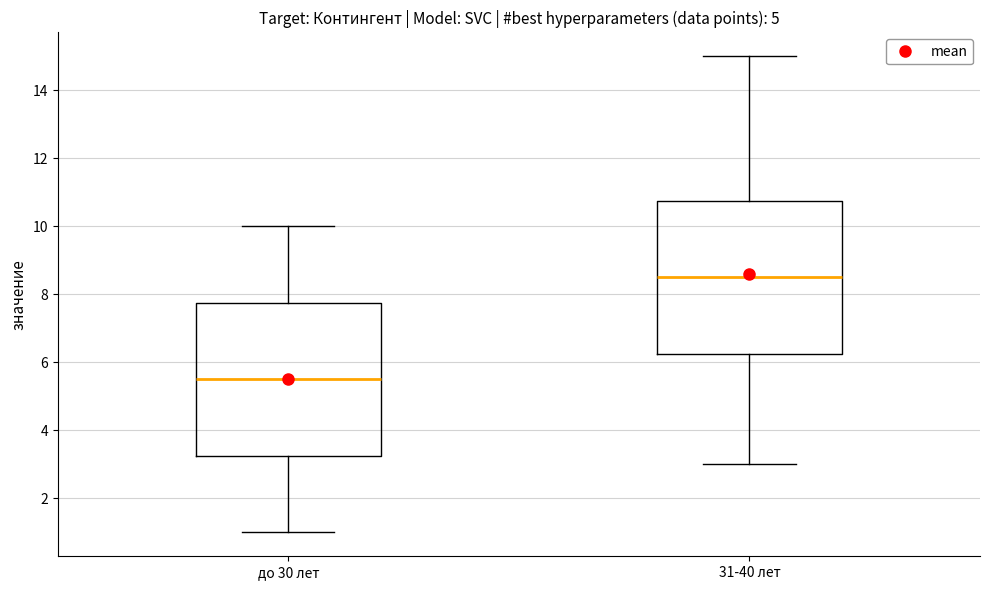

Where is the upper edge of the box for до 30 лет on the y-axis? The values are not printed on the chart, so give them approximately, as read against the axis.

7.8